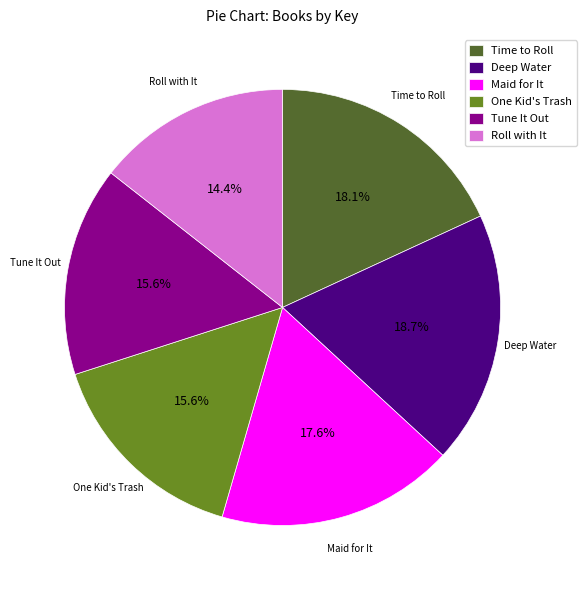

To the nearest percent, what percentage of the pie is One Kid's Trash?

16%